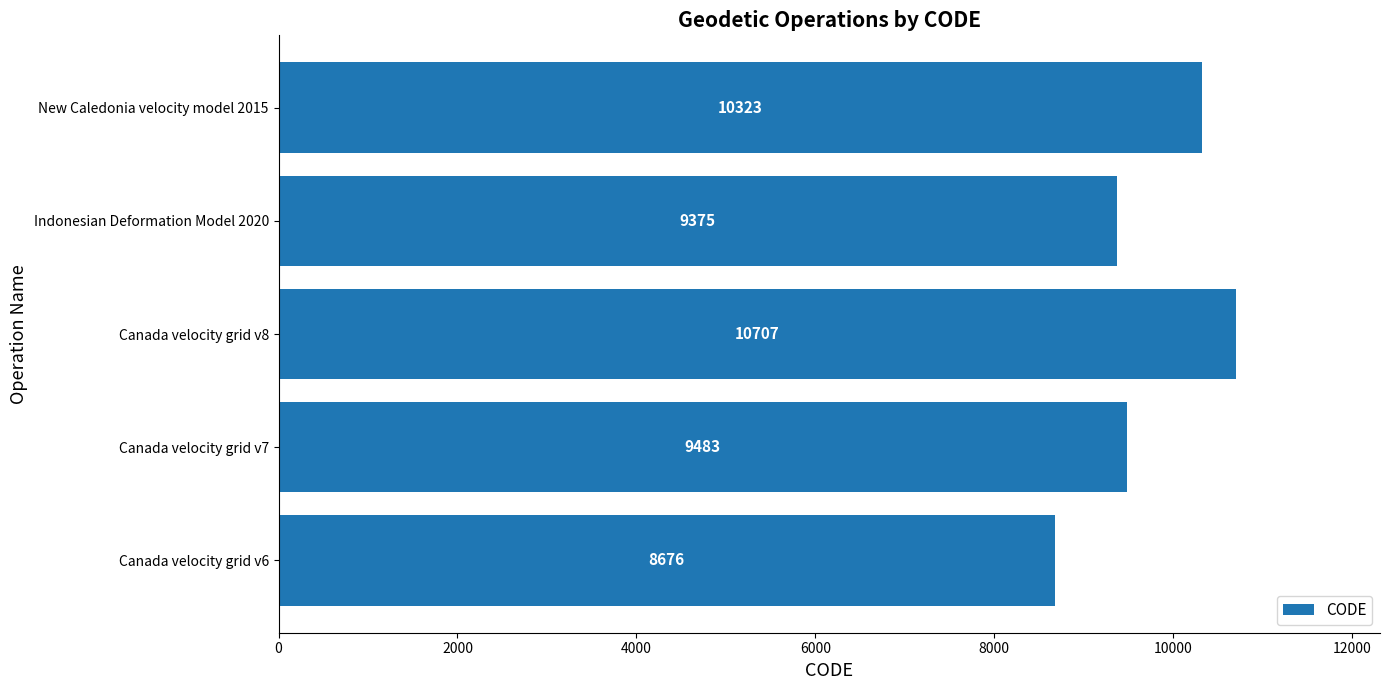

How many bars are there in total?

5